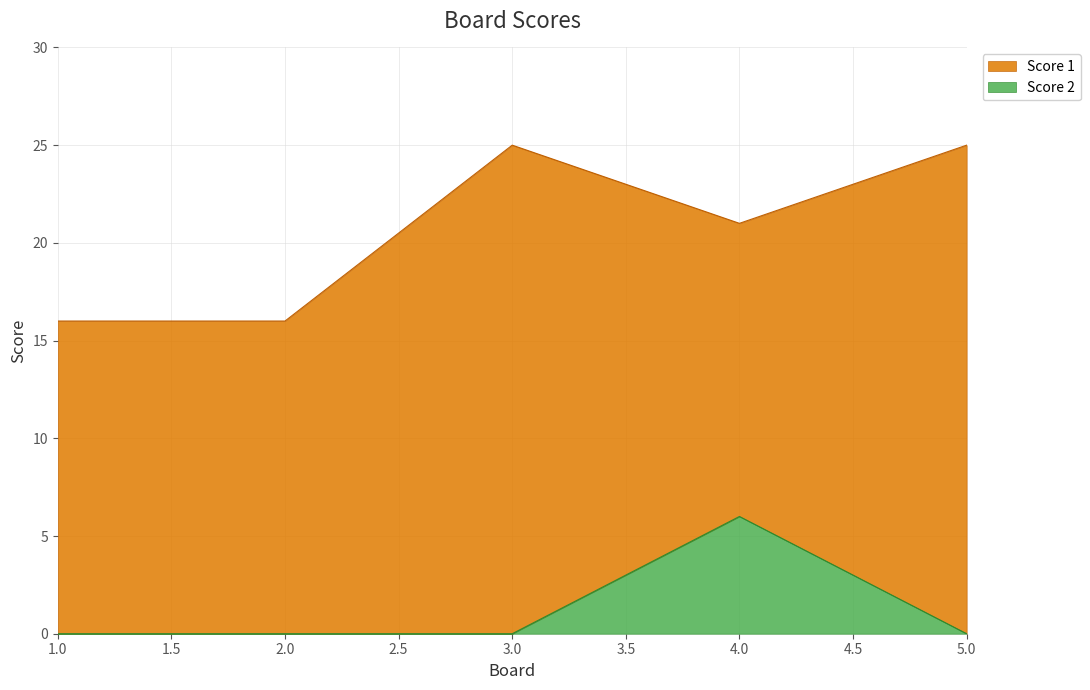

At which label does Score 2 reach its peak?

4.0